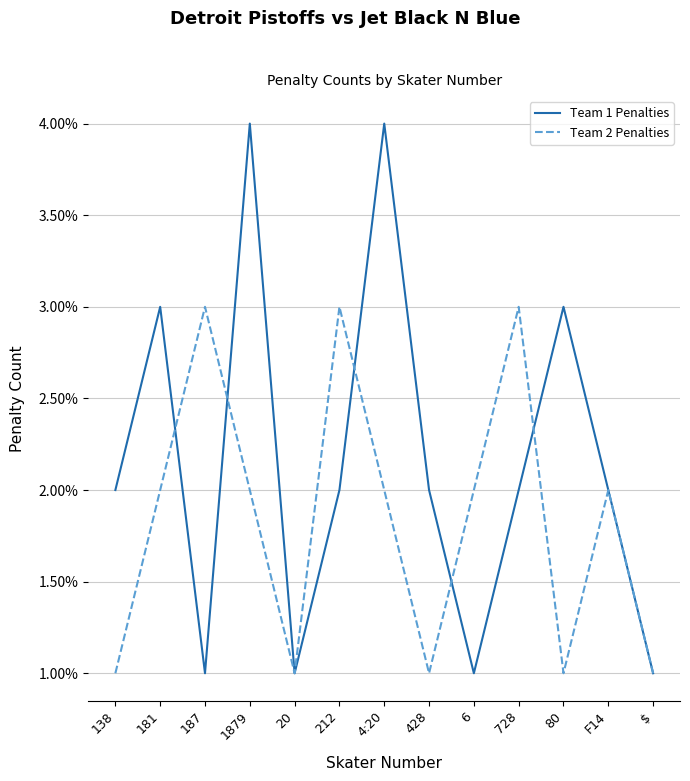

Between which two adjacent categories do Team 1 Penalties and Team 2 Penalties first intersect?

181 and 187